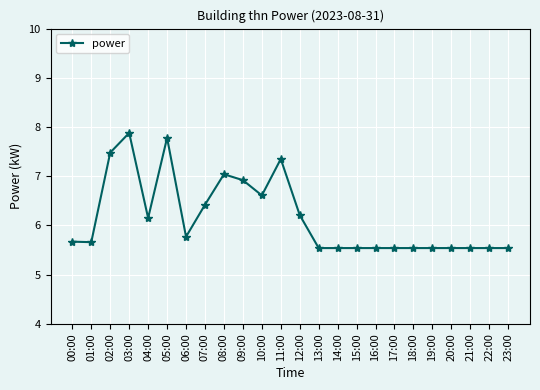

What is the label of the 6th point from the right?

18:00